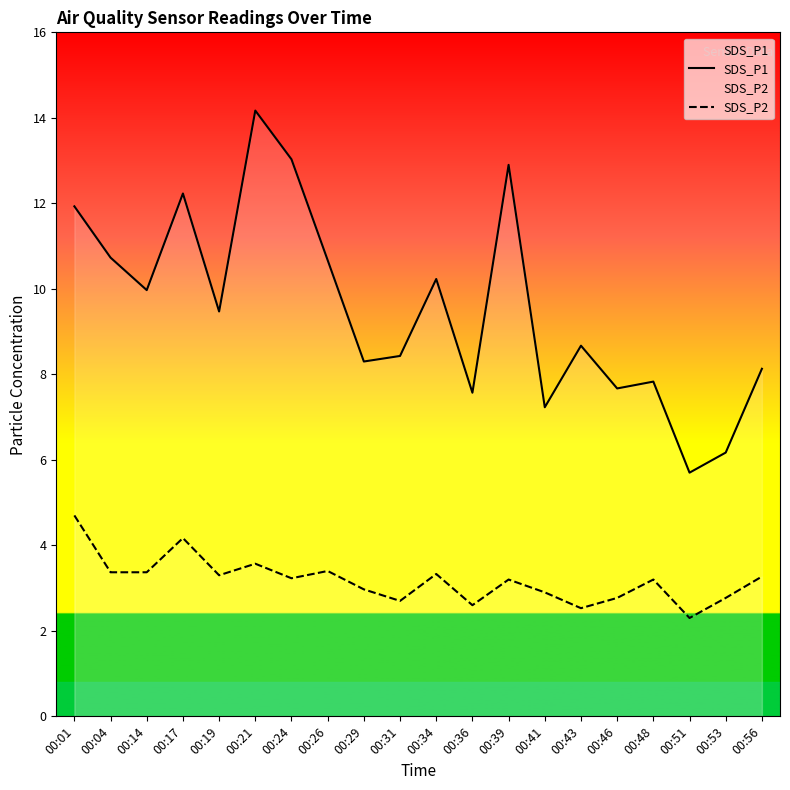

At which category does SDS_P1 reach its first local valley?

00:14